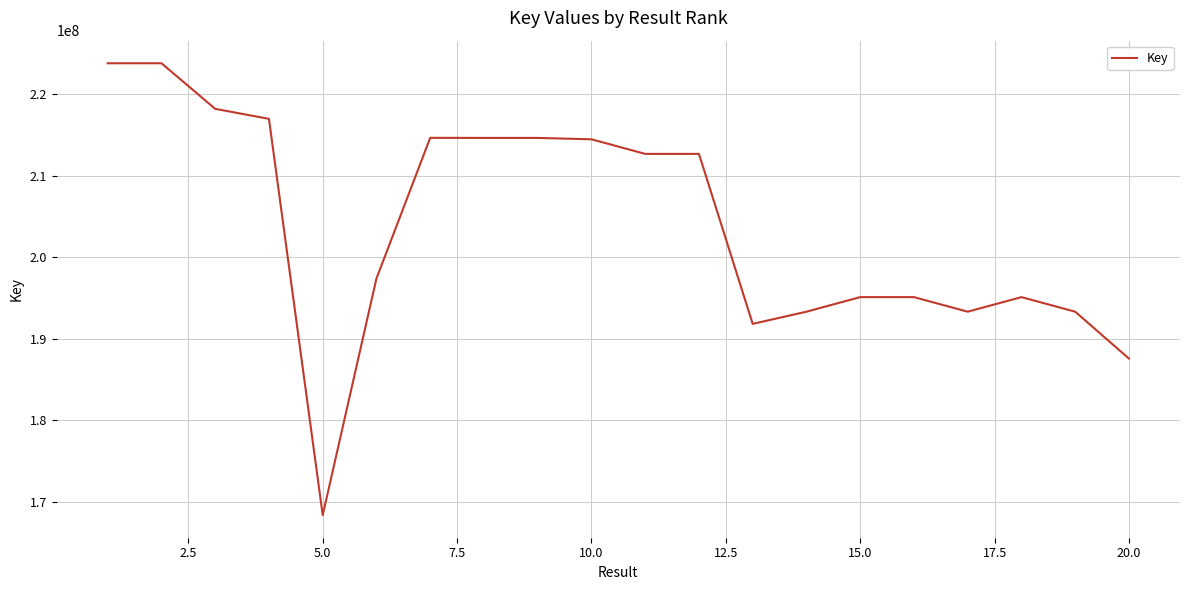

What is the greatest value displayed?

223753836